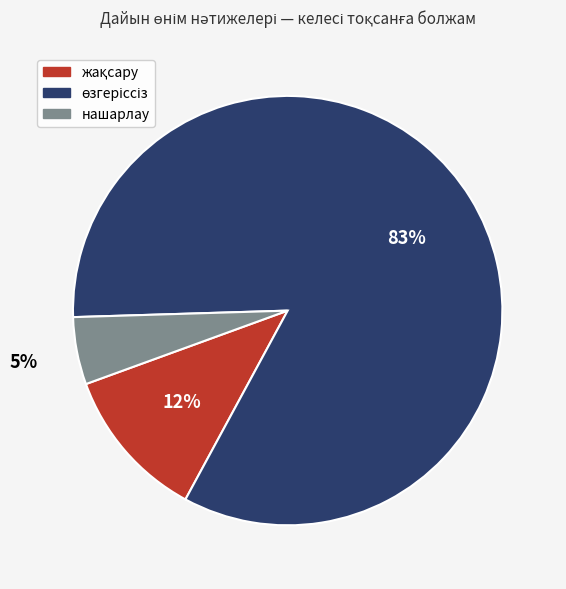

Is there any slice that represents more than half of the pie?

Yes